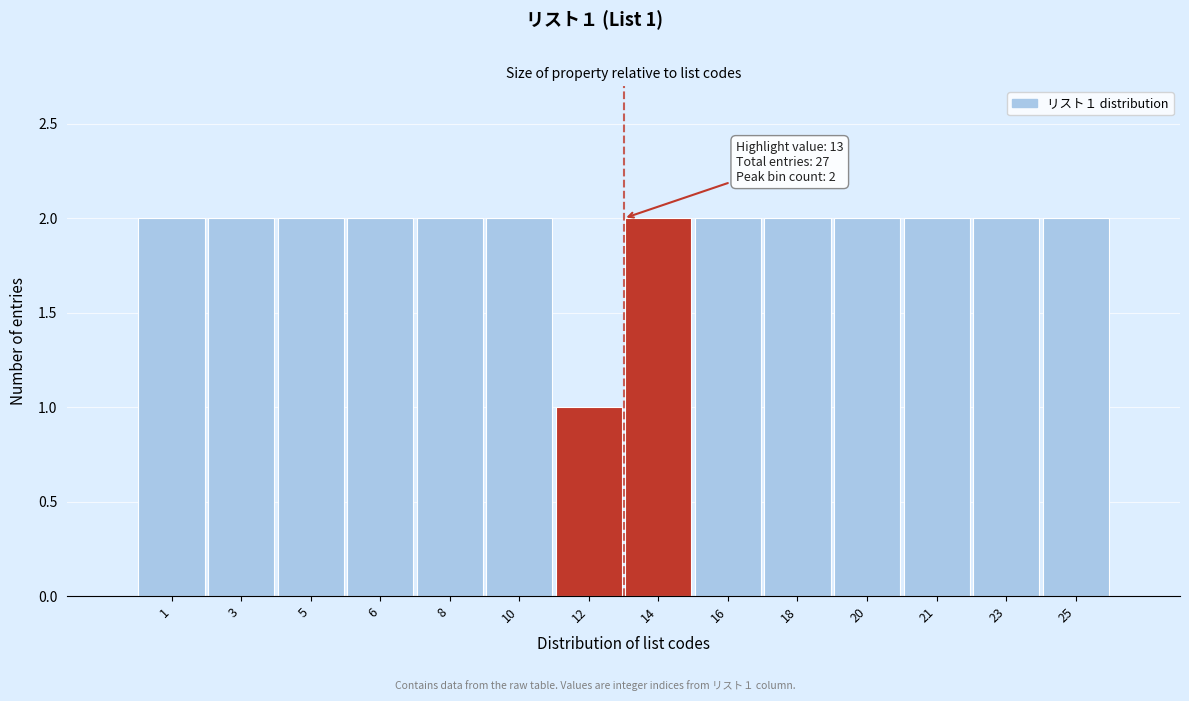

Reading left to right, what are all the values shown in this chart?

2	2	2	2	2	2	1	2	2	2	2	2	2	2